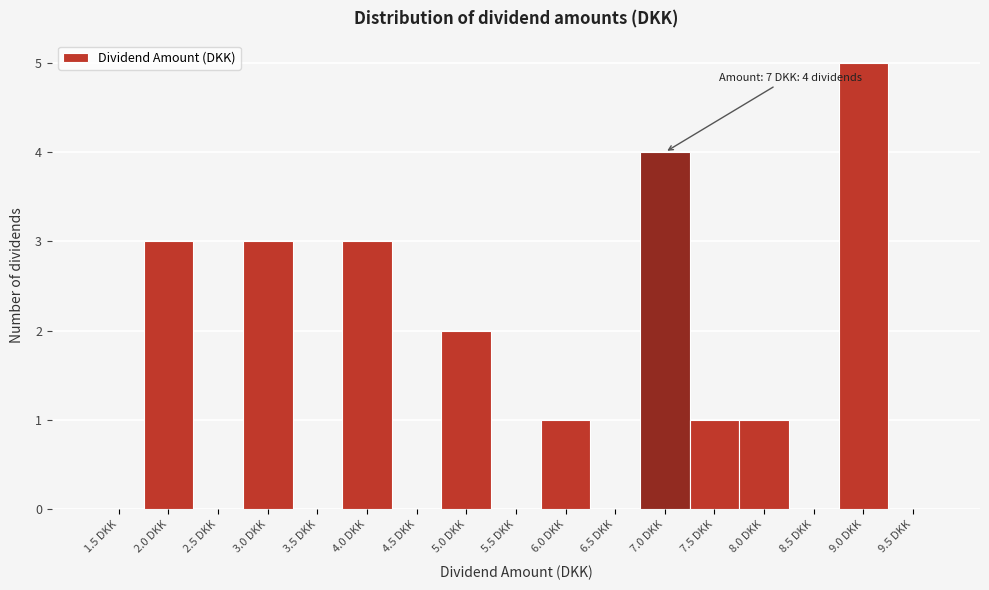

Which range on the x-axis has the tallest bar?

8.75 to 9.25